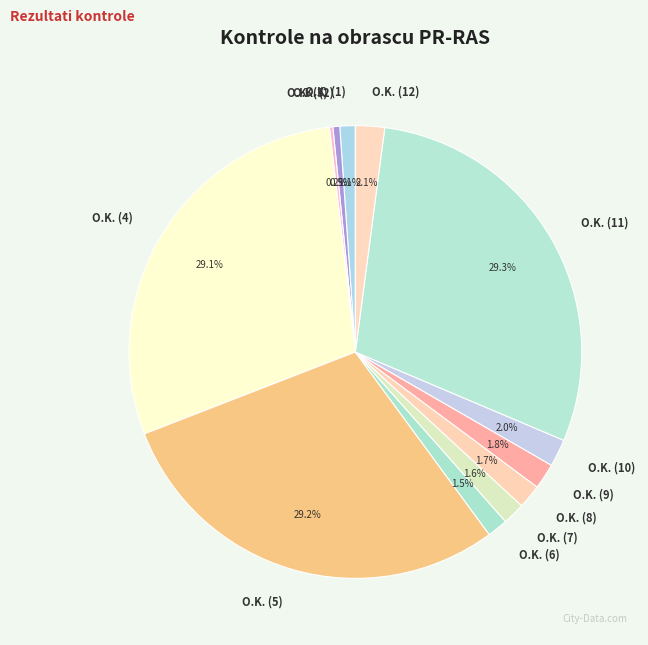

To the nearest percent, what is the difference between the largest and smallest slice percentages?

29%